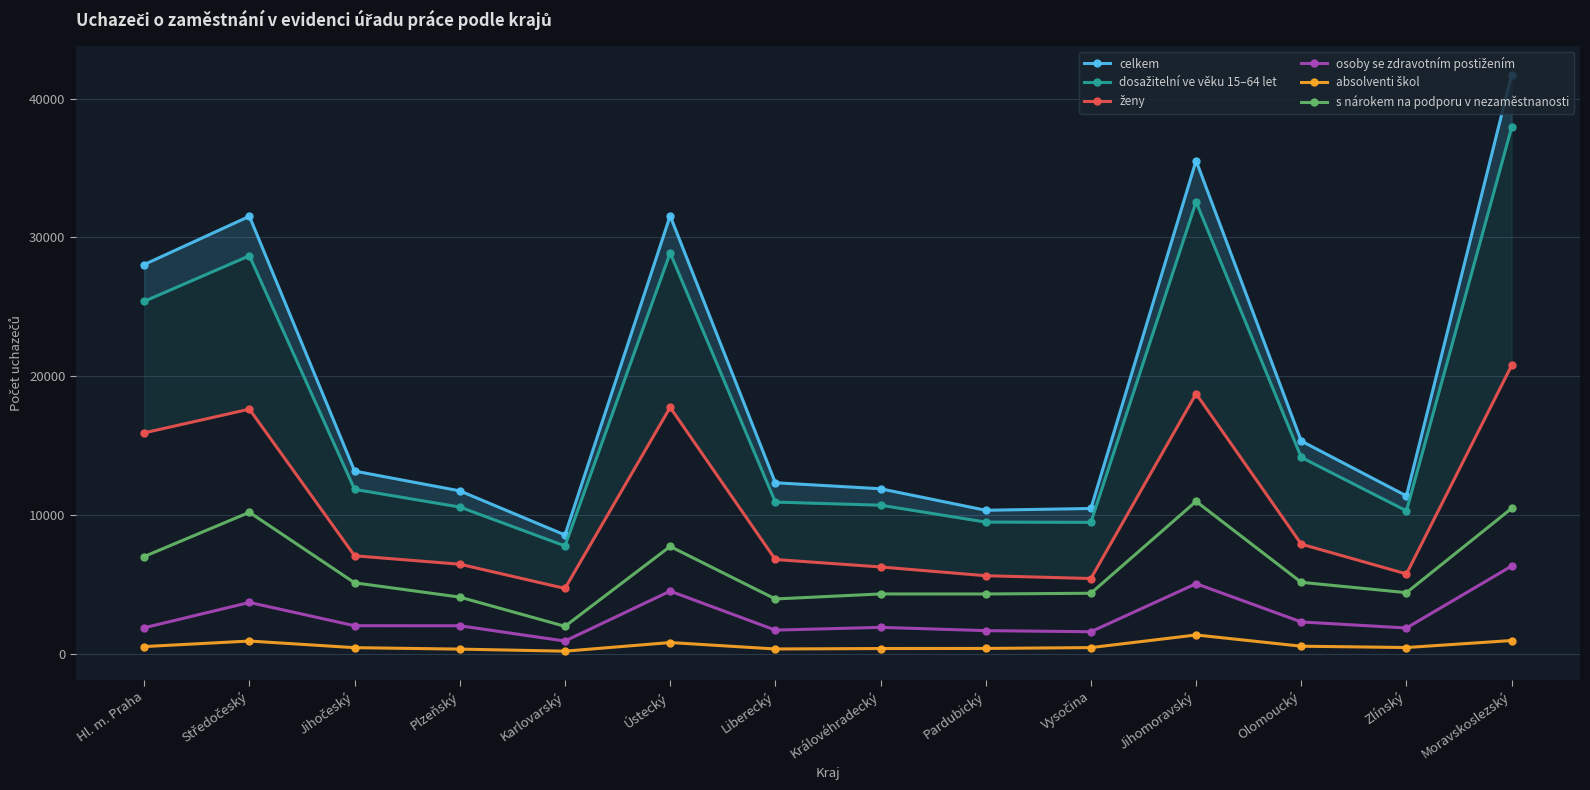

What is the difference between the second highest and minimum values in the celkem series?

26981